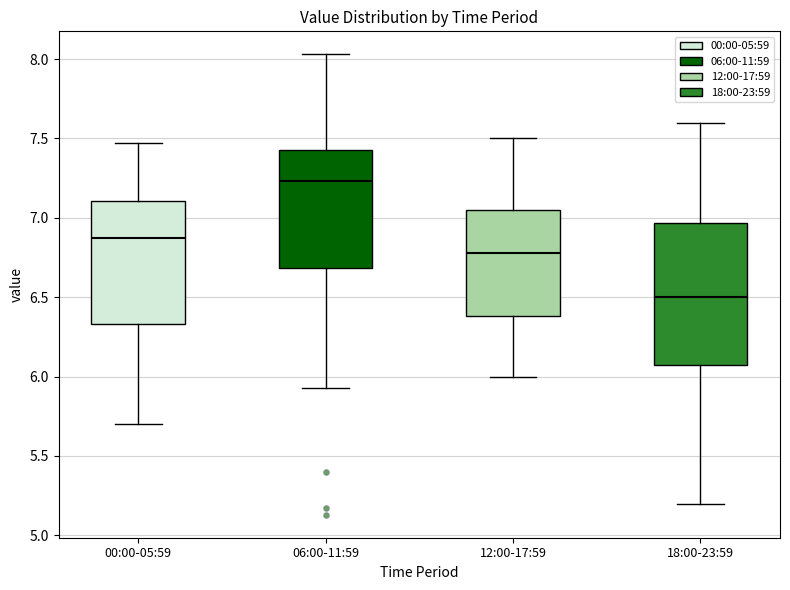

Reading left to right, transcribe this box plot: for each box, give where its median line is, the range the box spans, and where its two whiskers end, as read against the y-axis. The values are not printed on the chart, so give them approximately, as read against the axis.

00:00-05:59: median 6.85, box 6.35 to 7.10, whiskers 5.70 to 7.45
06:00-11:59: median 7.25, box 6.70 to 7.45, whiskers 5.95 to 8.05
12:00-17:59: median 6.80, box 6.40 to 7.05, whiskers 6.00 to 7.50
18:00-23:59: median 6.50, box 6.10 to 6.95, whiskers 5.20 to 7.60